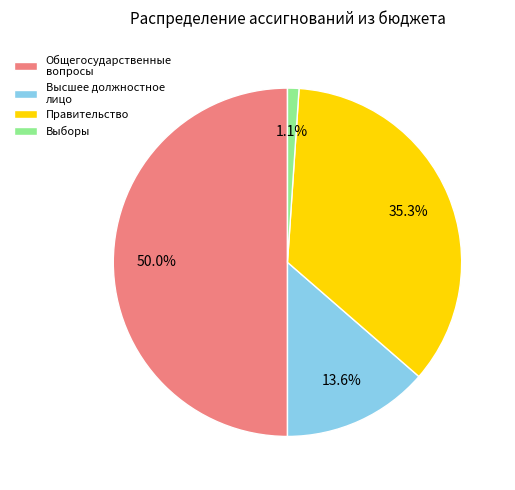

The Общегосударственные вопросы slice represents 50% of the pie. True or false?

True